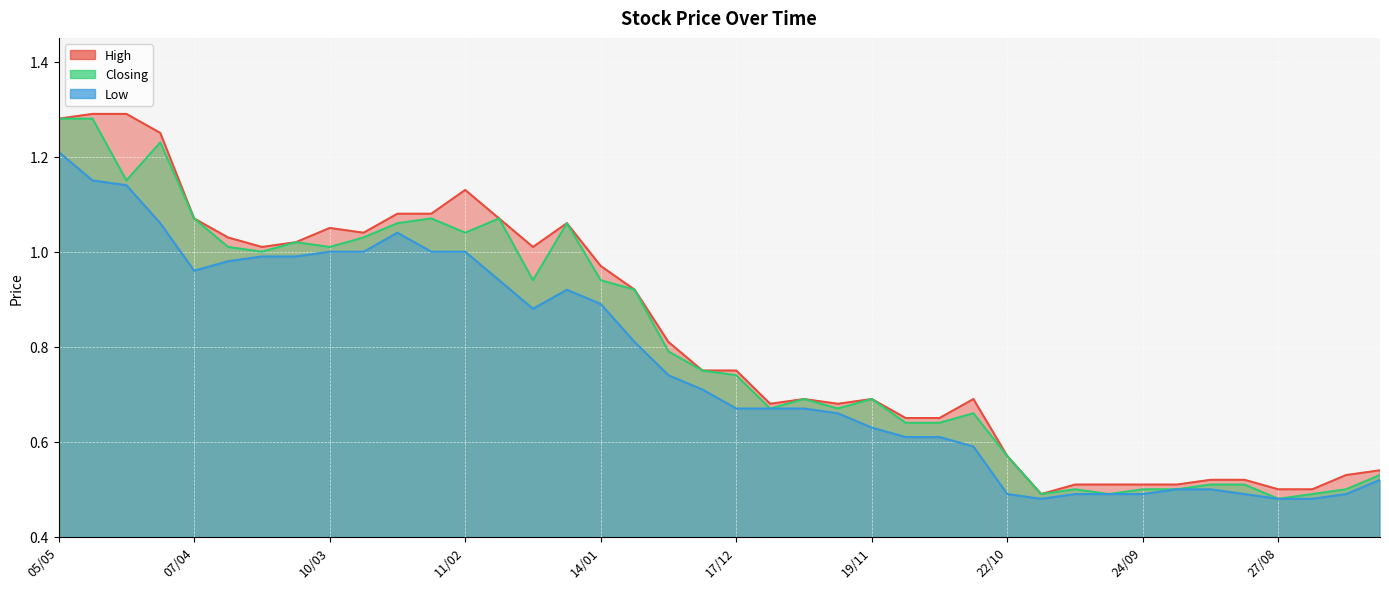

Reading left to right, list all the values displayed in this chart.

High: 05/05=1.3	28/04=1.3	21/04=1.3	14/04=1.2	07/04=1.1	31/03=1.0	24/03=1.0	17/03=1.0	10/03=1.1	03/03=1.0	25/02=1.1	18/02=1.1	11/02=1.1	04/02=1.1	28/01=1.0	21/01=1.1	14/01=1.0	07/01=0.9	31/12=0.8	24/12=0.8	17/12=0.8	10/12=0.7	03/12=0.7	26/11=0.7	19/11=0.7	12/11=0.7	05/11=0.7	29/10=0.7	22/10=0.6	15/10=0.5	08/10=0.5	01/10=0.5	24/09=0.5	17/09=0.5	10/09=0.5	03/09=0.5	27/08=0.5	20/08=0.5	13/08=0.5	06/08=0.5
Closing: 05/05=1.3	28/04=1.3	21/04=1.1	14/04=1.2	07/04=1.1	31/03=1.0	24/03=1.0	17/03=1.0	10/03=1.0	03/03=1.0	25/02=1.1	18/02=1.1	11/02=1.0	04/02=1.1	28/01=0.9	21/01=1.1	14/01=0.9	07/01=0.9	31/12=0.8	24/12=0.8	17/12=0.7	10/12=0.7	03/12=0.7	26/11=0.7	19/11=0.7	12/11=0.6	05/11=0.6	29/10=0.7	22/10=0.6	15/10=0.5	08/10=0.5	01/10=0.5	24/09=0.5	17/09=0.5	10/09=0.5	03/09=0.5	27/08=0.5	20/08=0.5	13/08=0.5	06/08=0.5
Low: 05/05=1.2	28/04=1.1	21/04=1.1	14/04=1.1	07/04=1.0	31/03=1.0	24/03=1.0	17/03=1.0	10/03=1.0	03/03=1.0	25/02=1.0	18/02=1.0	11/02=1.0	04/02=0.9	28/01=0.9	21/01=0.9	14/01=0.9	07/01=0.8	31/12=0.7	24/12=0.7	17/12=0.7	10/12=0.7	03/12=0.7	26/11=0.7	19/11=0.6	12/11=0.6	05/11=0.6	29/10=0.6	22/10=0.5	15/10=0.5	08/10=0.5	01/10=0.5	24/09=0.5	17/09=0.5	10/09=0.5	03/09=0.5	27/08=0.5	20/08=0.5	13/08=0.5	06/08=0.5